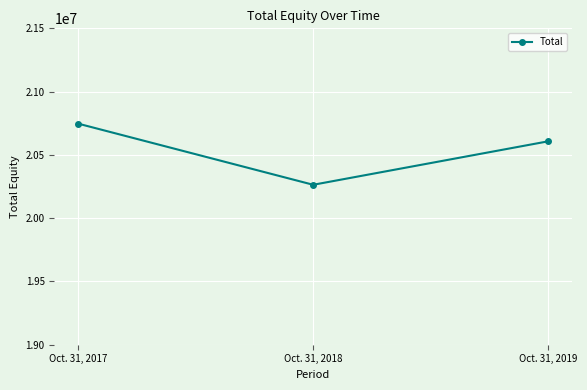

Approximately how many times larger is the value at Oct. 31, 2018 compared to Oct. 31, 2017?

1.0